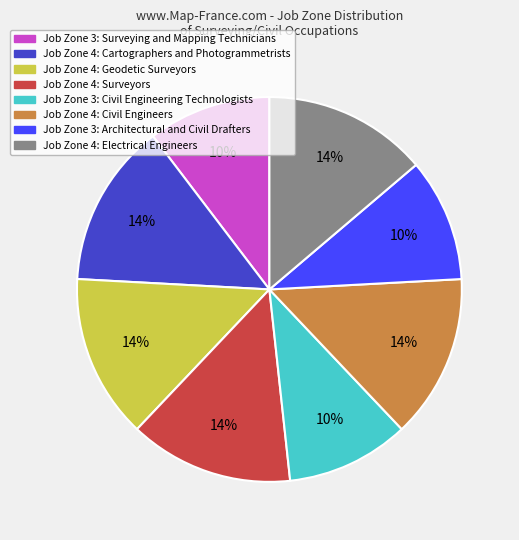

Is it true that Job Zone 4: Electrical Engineers is 28% of the pie?

False